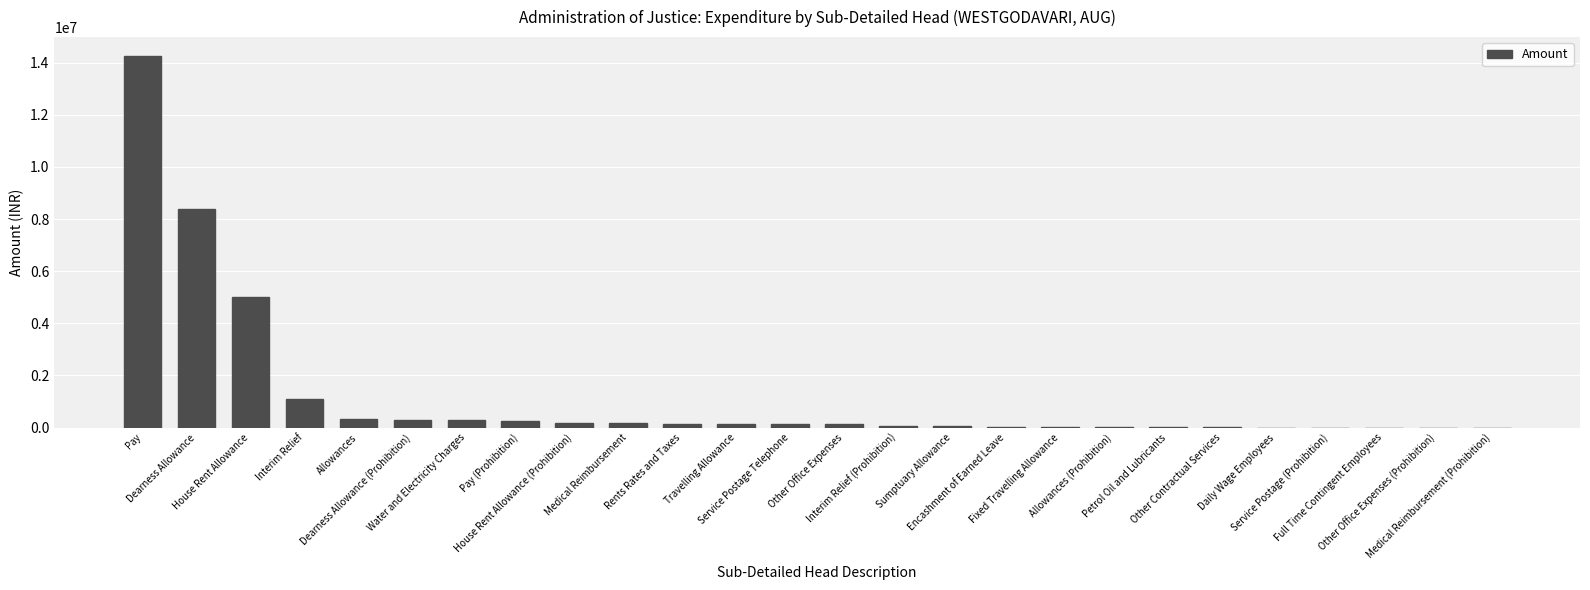

What is the greatest value displayed?

14261835